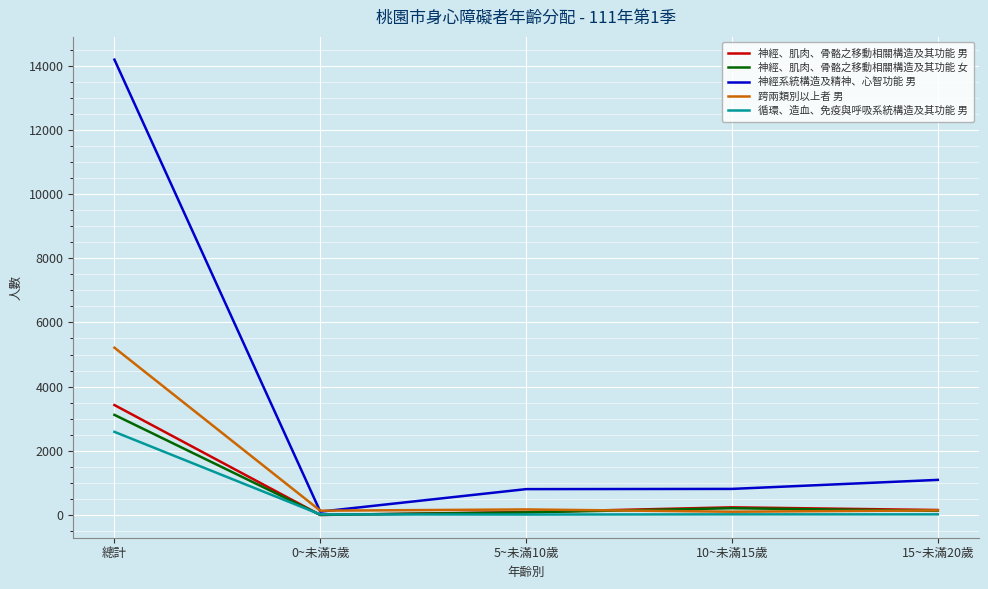

At which label does 跨兩類別以上者 男 reach its peak?

總計